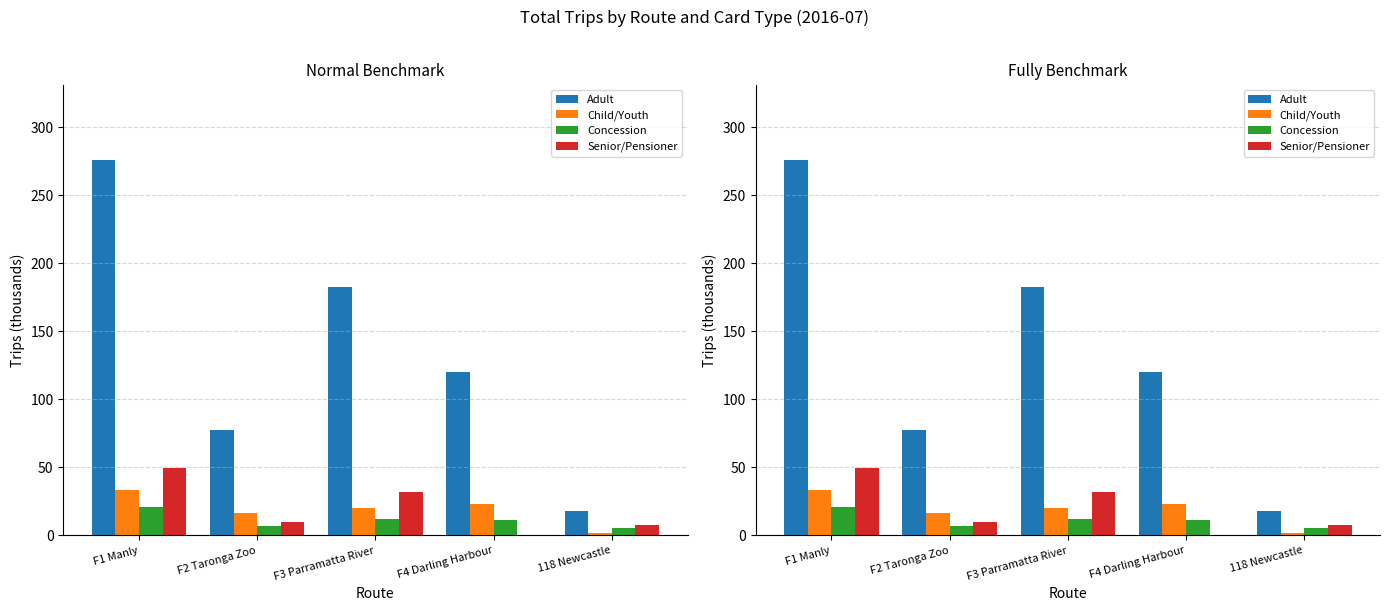

What are all the series names shown in the legend?

Adult, Child/Youth, Concession, Senior/Pensioner